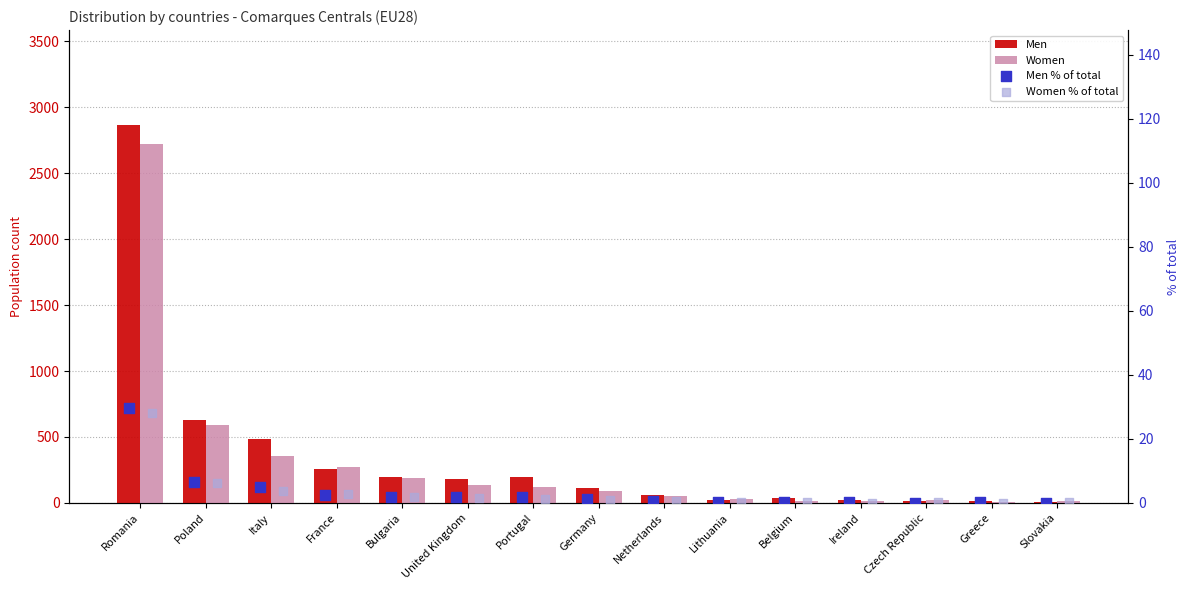

At which category is the sum across all series the highest?

Romania